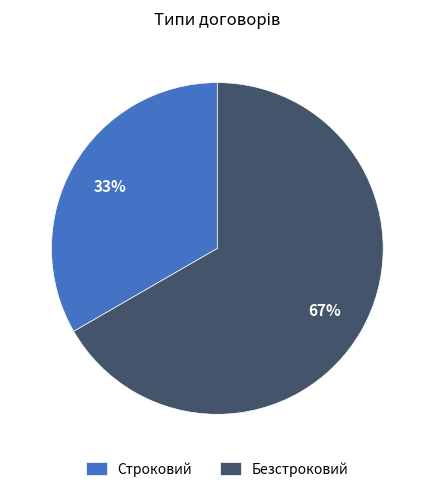

Is the sum of Строковий and Безстроковий greater than half?

Yes